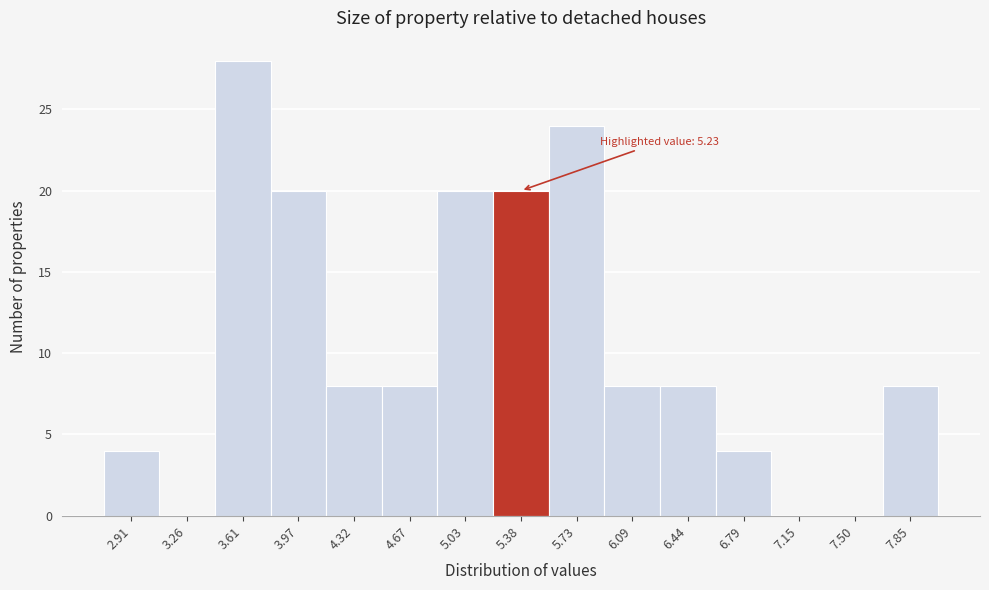

Which range on the x-axis has the tallest bar?

3.45 to 3.80